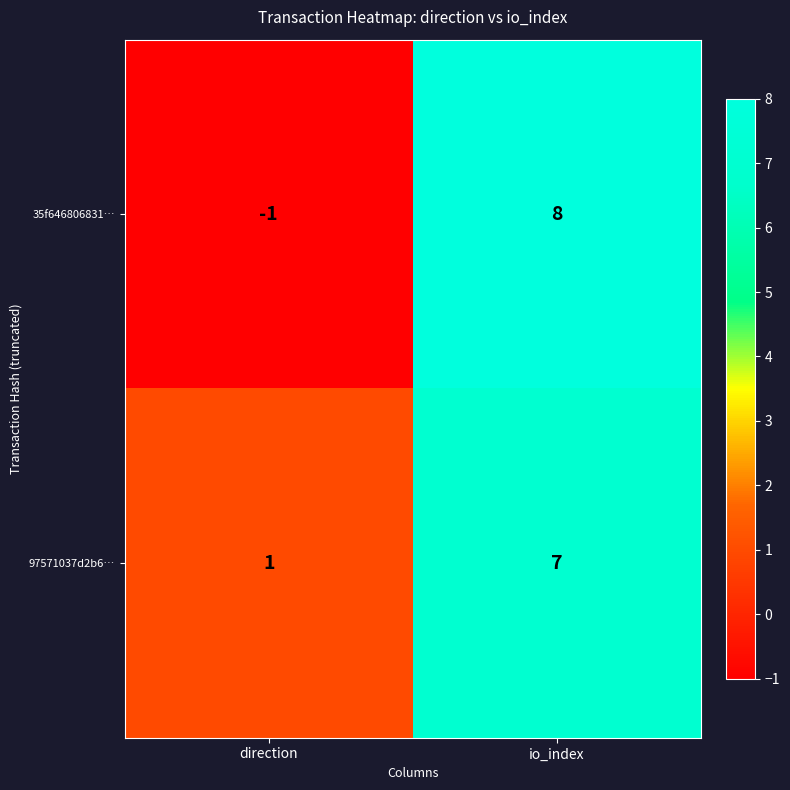

The 97571037d2b6… series shows 2 at direction. True or false?

False